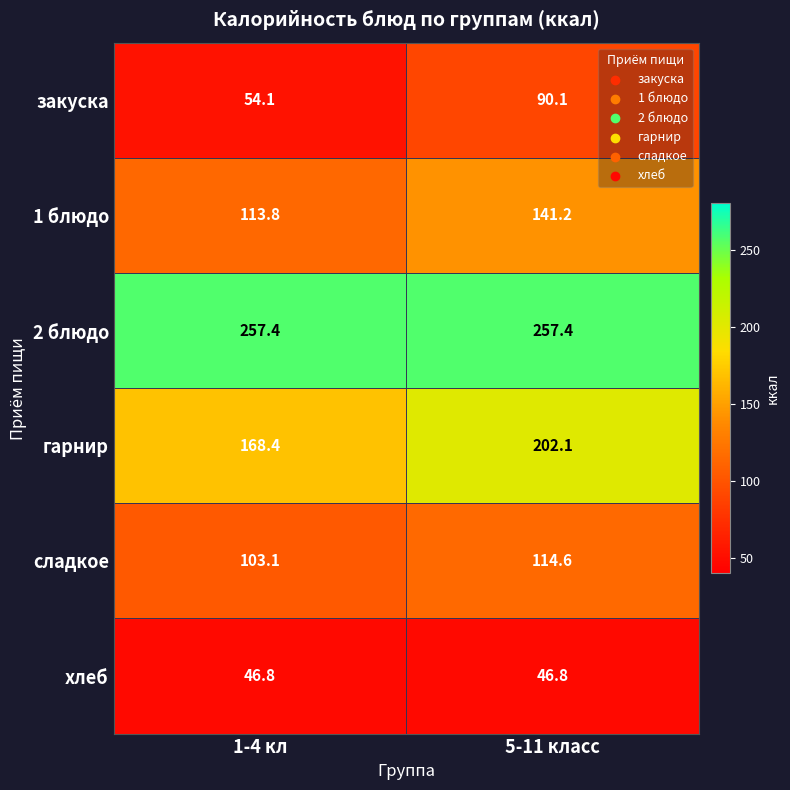

What is the sum of all хлеб values?

93.6